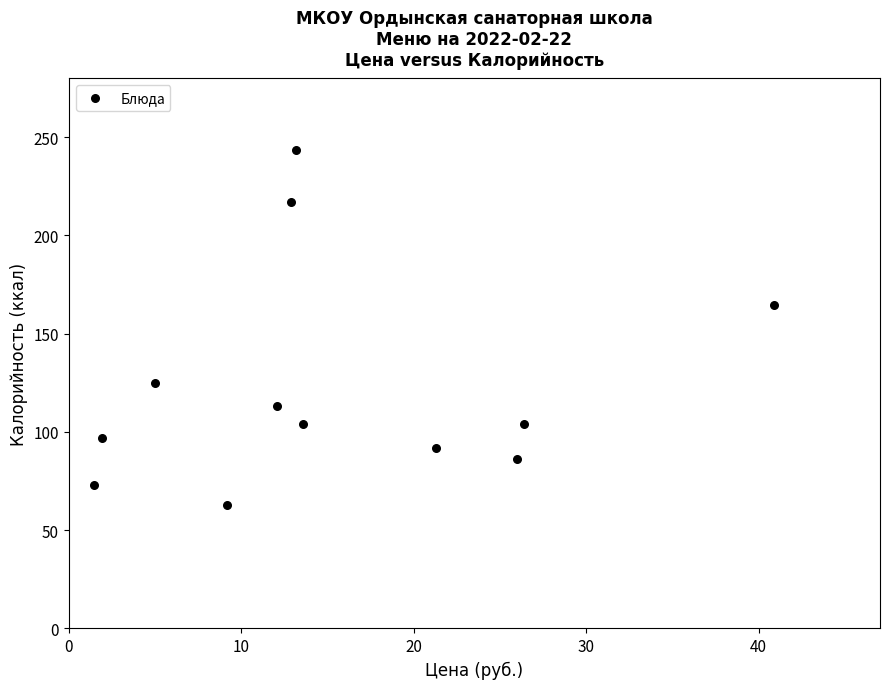

What Y value in the scatter plot is closest to 153?

164.6